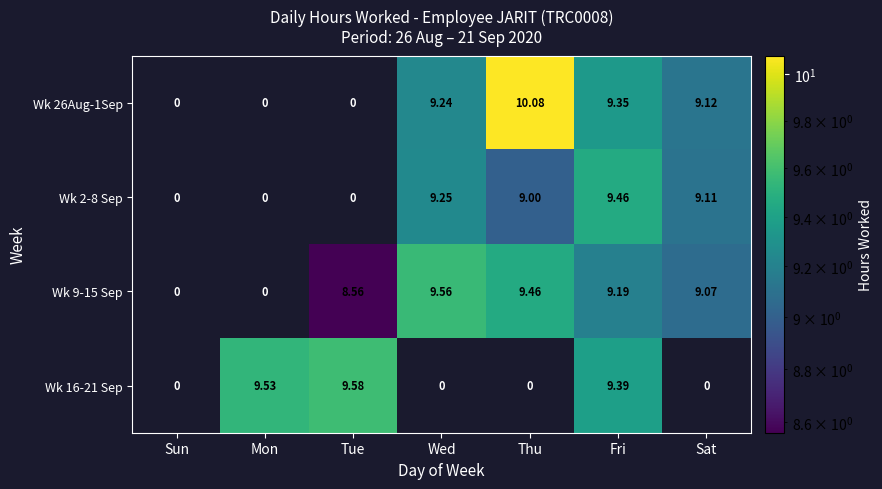

What is the spread (max minus min) of values at Wed?

9.6